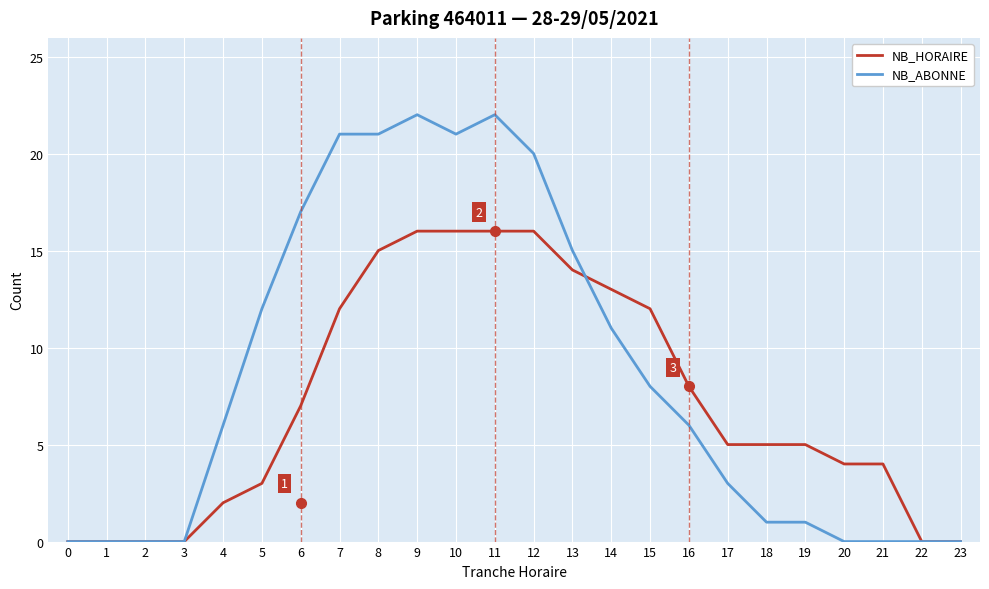

How many lines are shown in the chart?

2